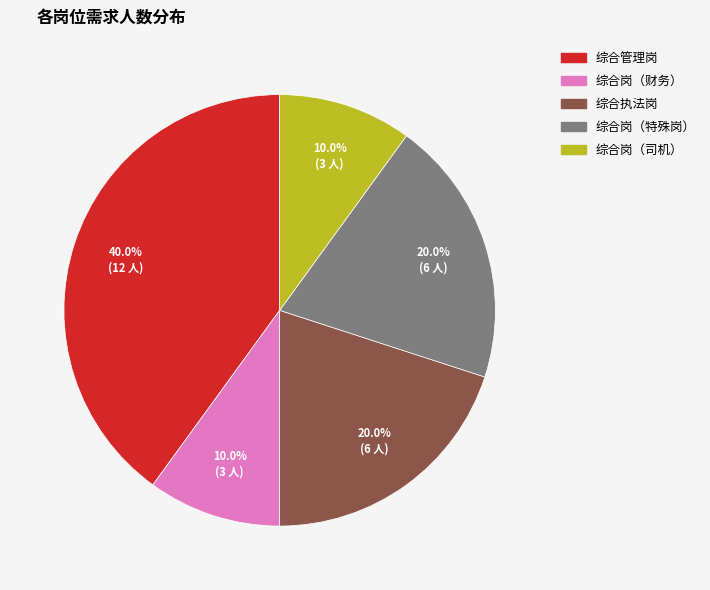

What percentage do 综合执法岗 and 综合岗（司机） together represent?

30.0%